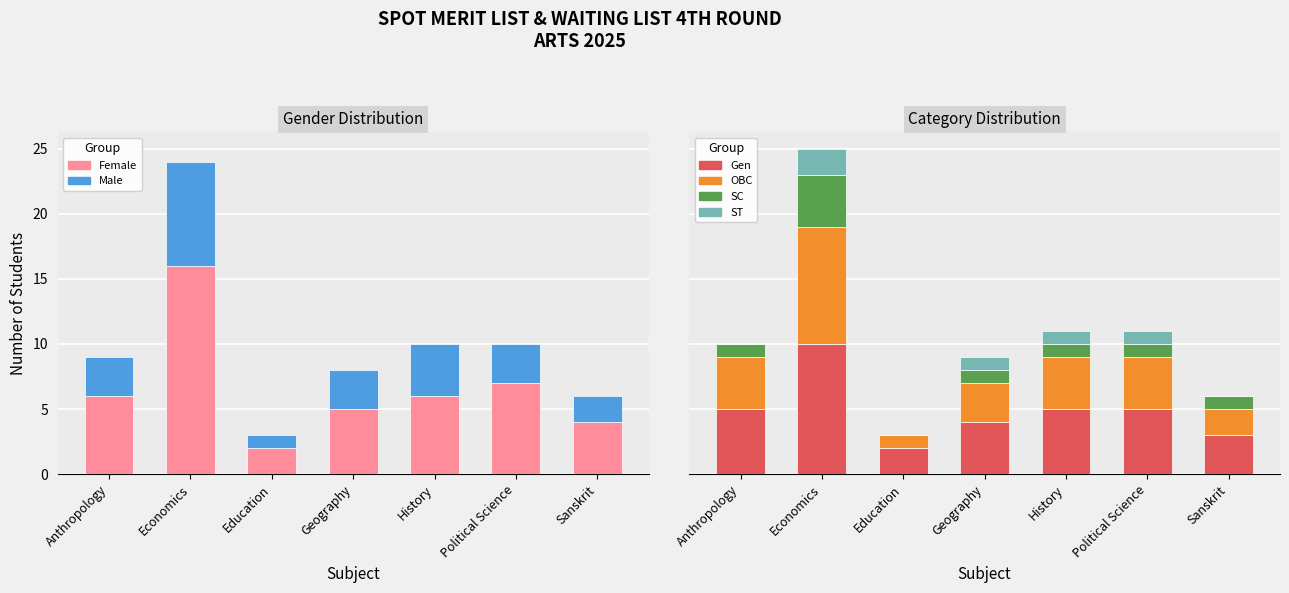

What is the difference between the maximum and minimum values in the Male series?

7